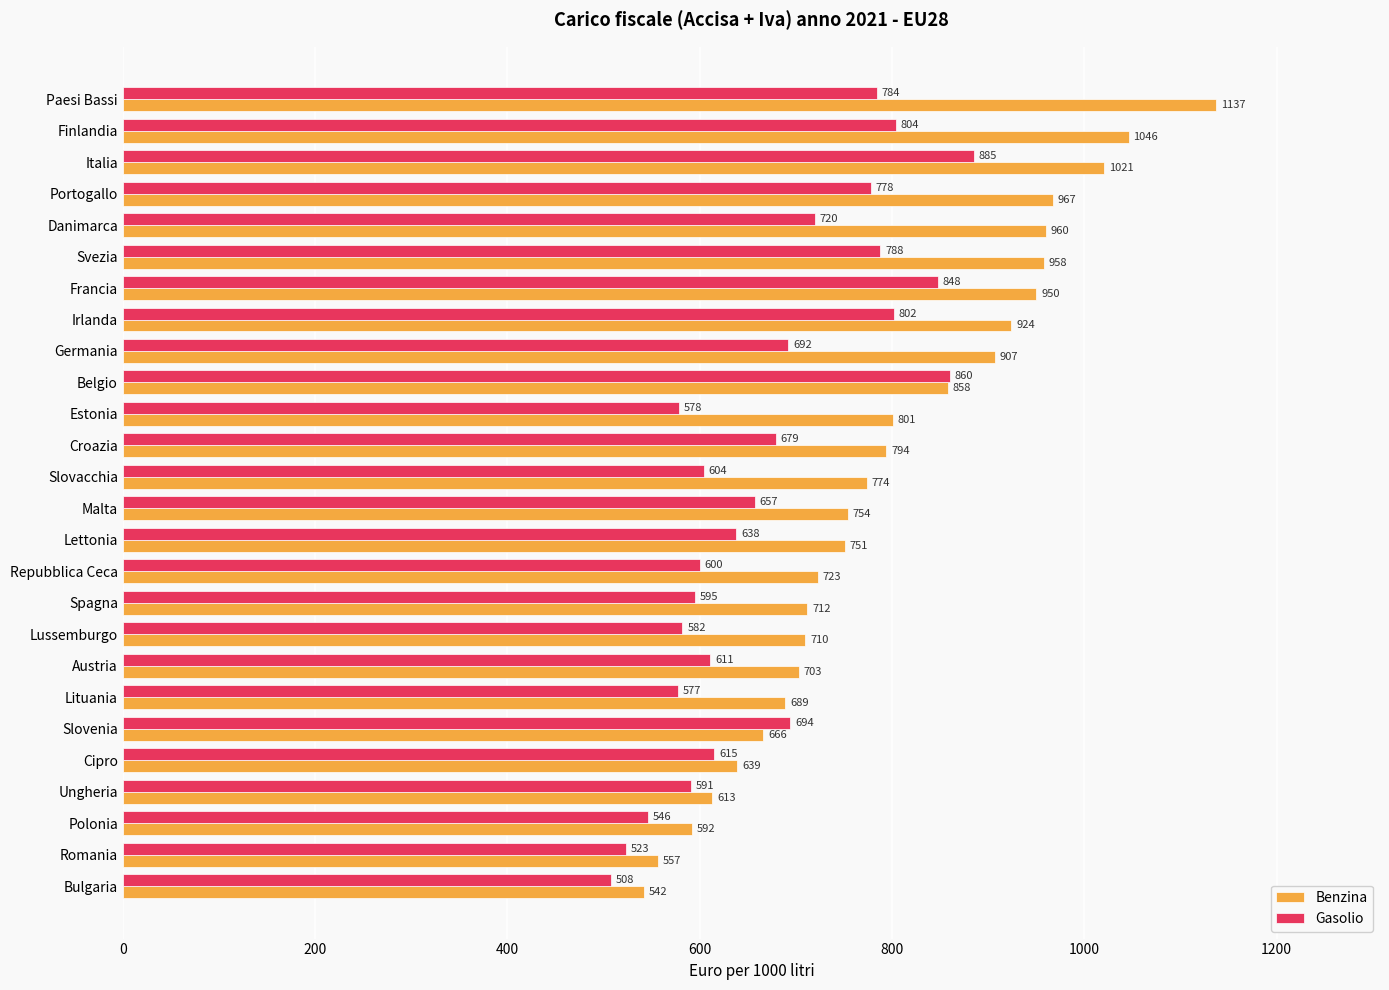

The Benzina series shows 317 at Germania. True or false?

False